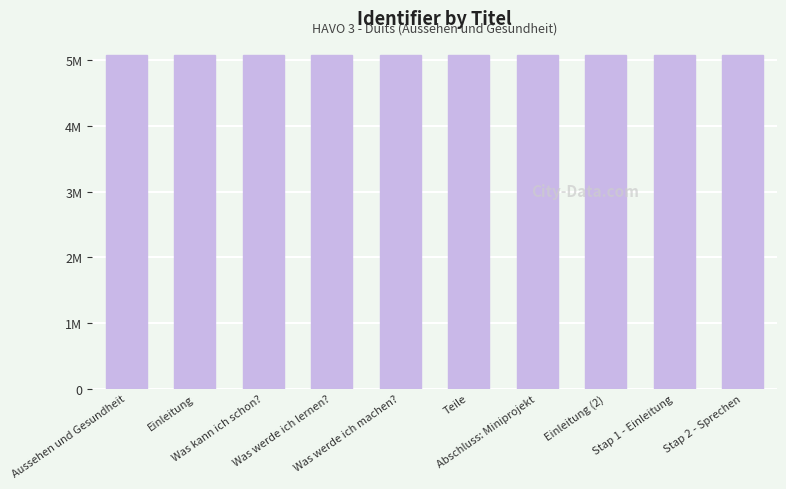

What is the label of the 8th bar from the left?

Einleitung (2)